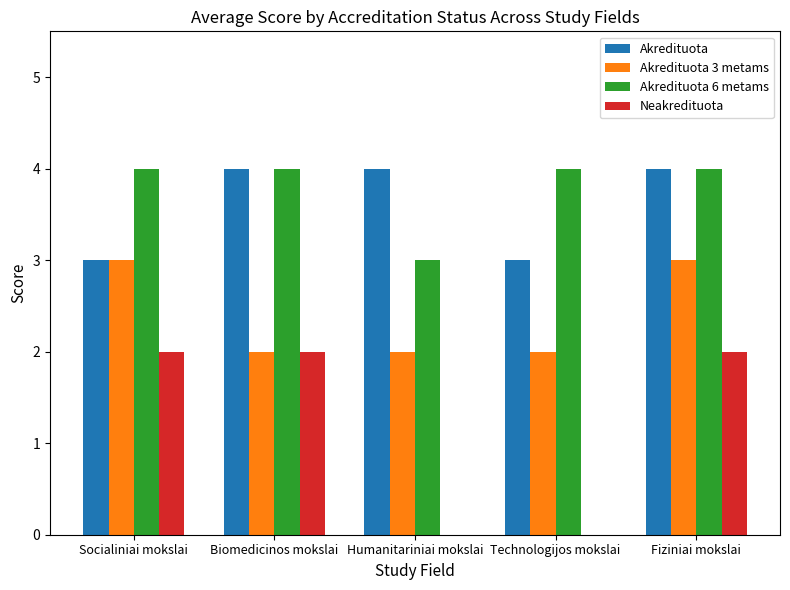

What is the greatest value displayed?

4